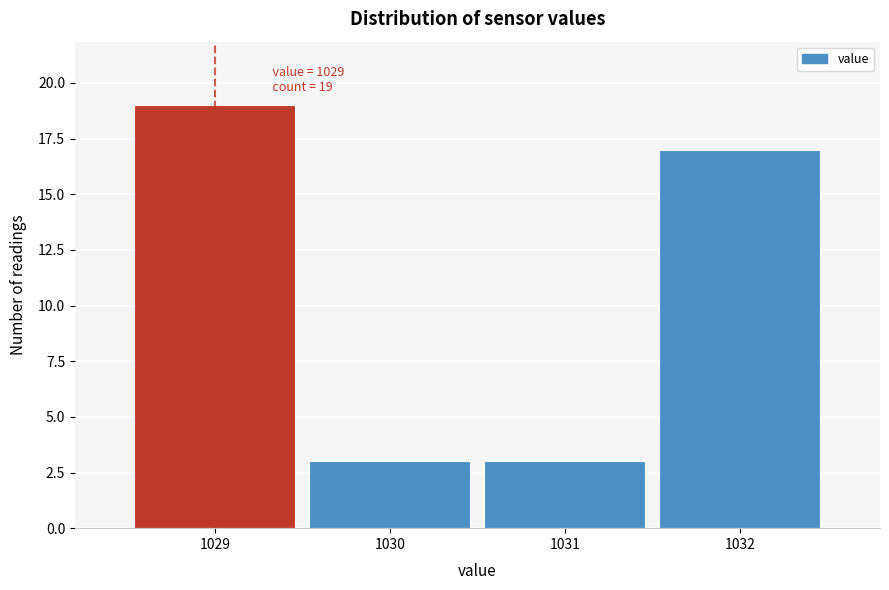

Over which range of the x-axis is the bar tallest?

1028.5 to 1029.5